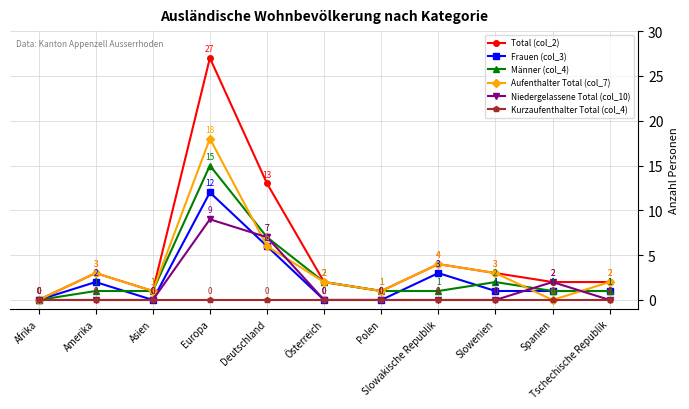

What is the spread (max minus min) of values at Polen?

1